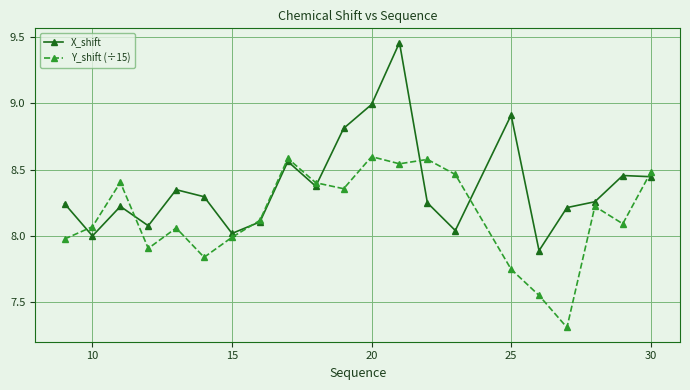

List the series in order of their overall mean, lowest first.

Y_shift (÷15), X_shift